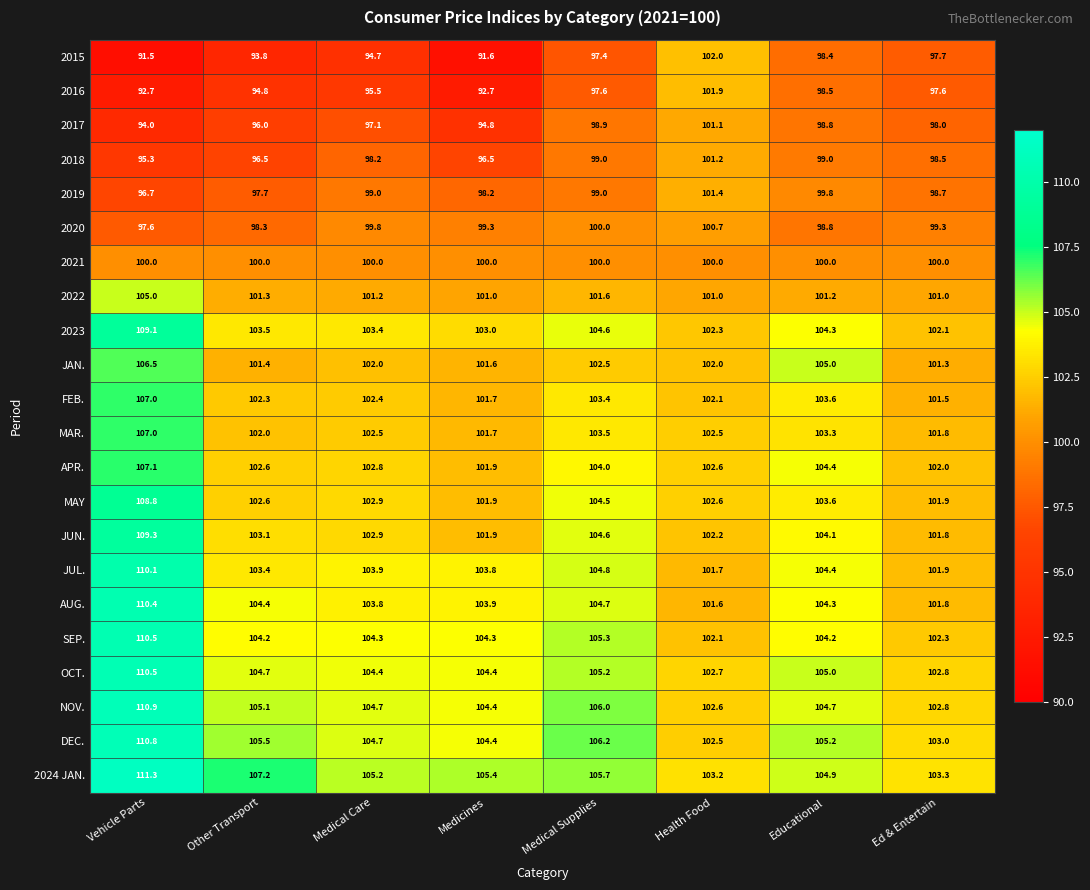

Which label corresponds to the largest value in the chart?

Vehicle Parts